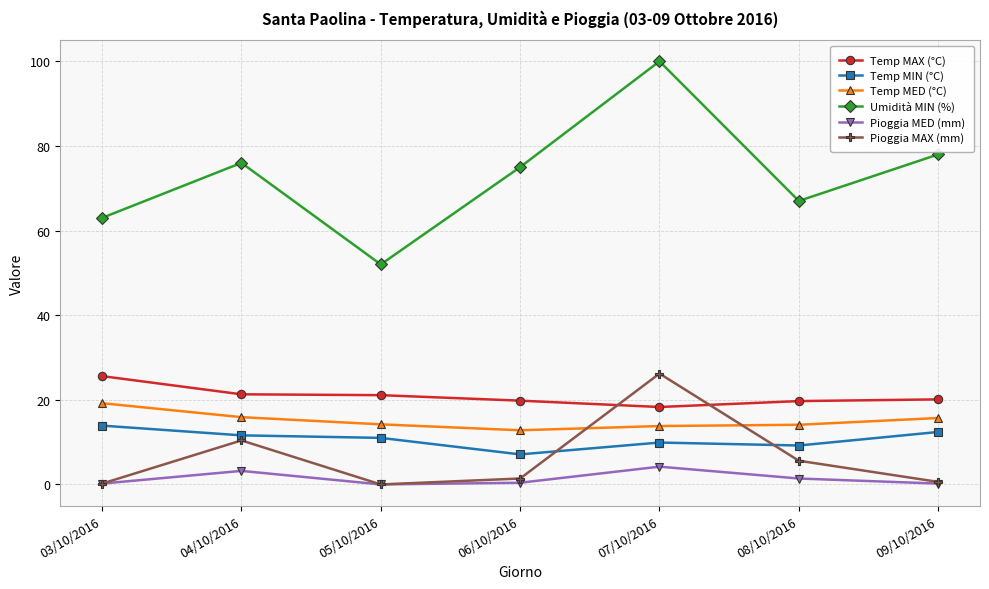

How many interior local valleys does the Umidità MIN (%) series have?

2